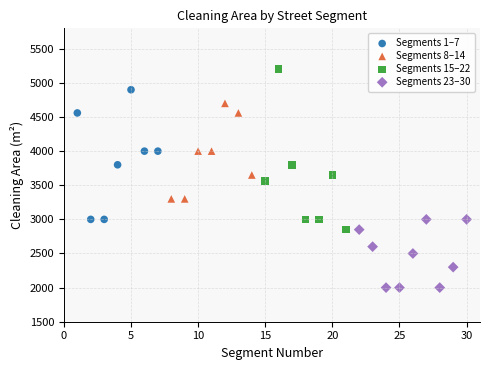

Which series reaches the maximum Y coordinate?

Segments 15–22